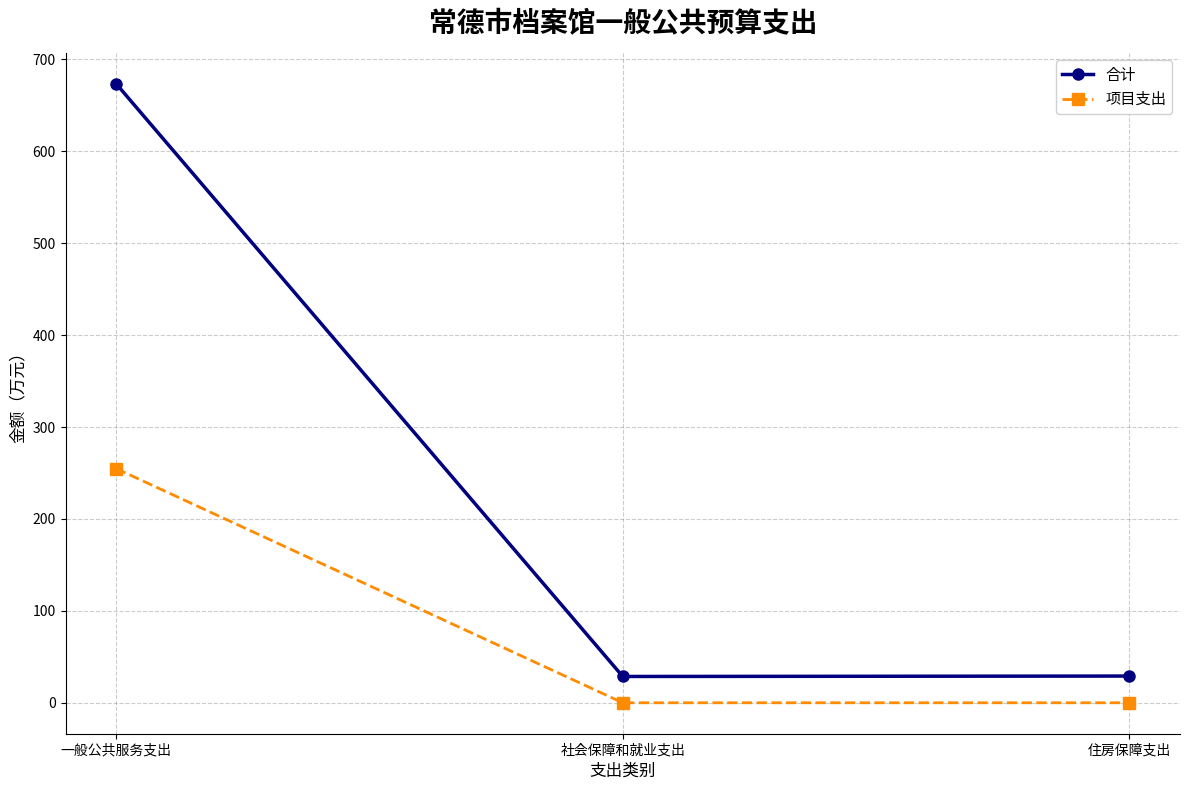

Is the value of 合计 at 社会保障和就业支出 greater than the value of 项目支出 at 住房保障支出?

Yes